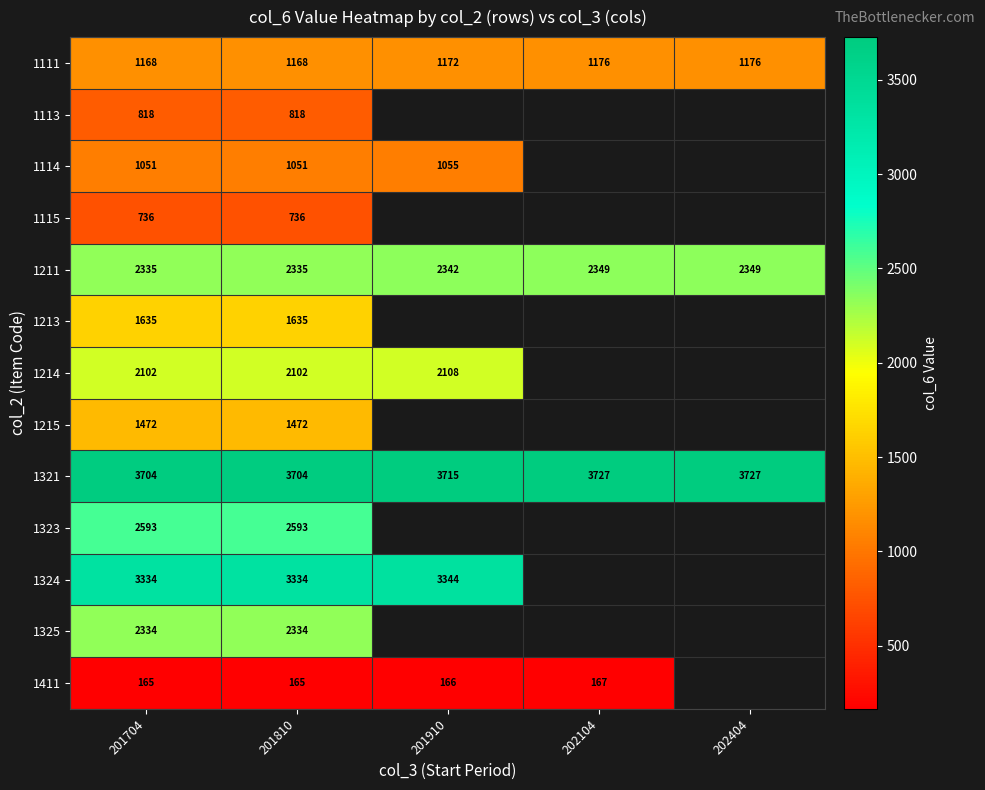

What is the sum of the 1111 values at 201910 and 201810?

2340